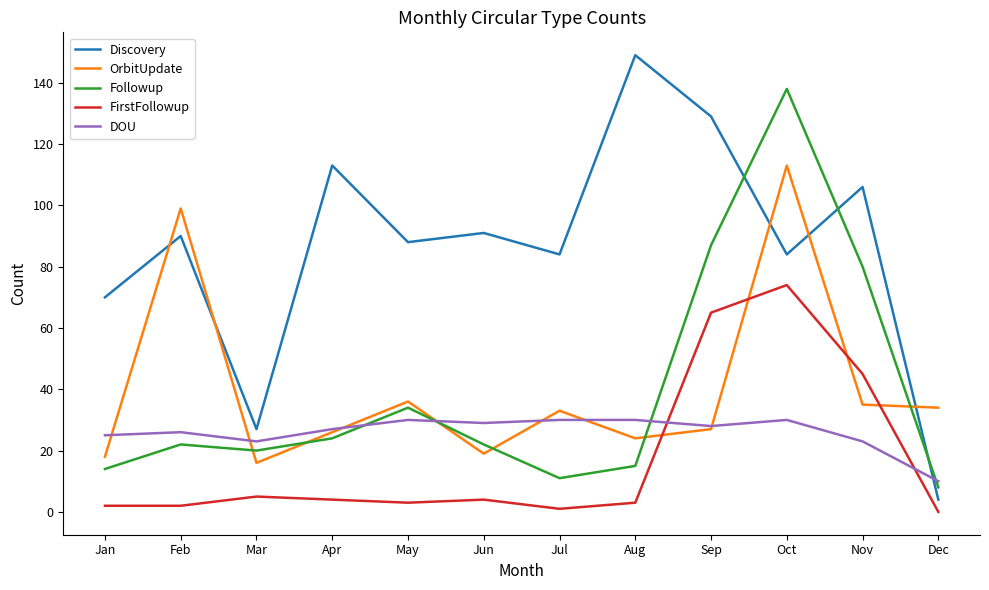

What is the spread (max minus min) of values at Sep?

102